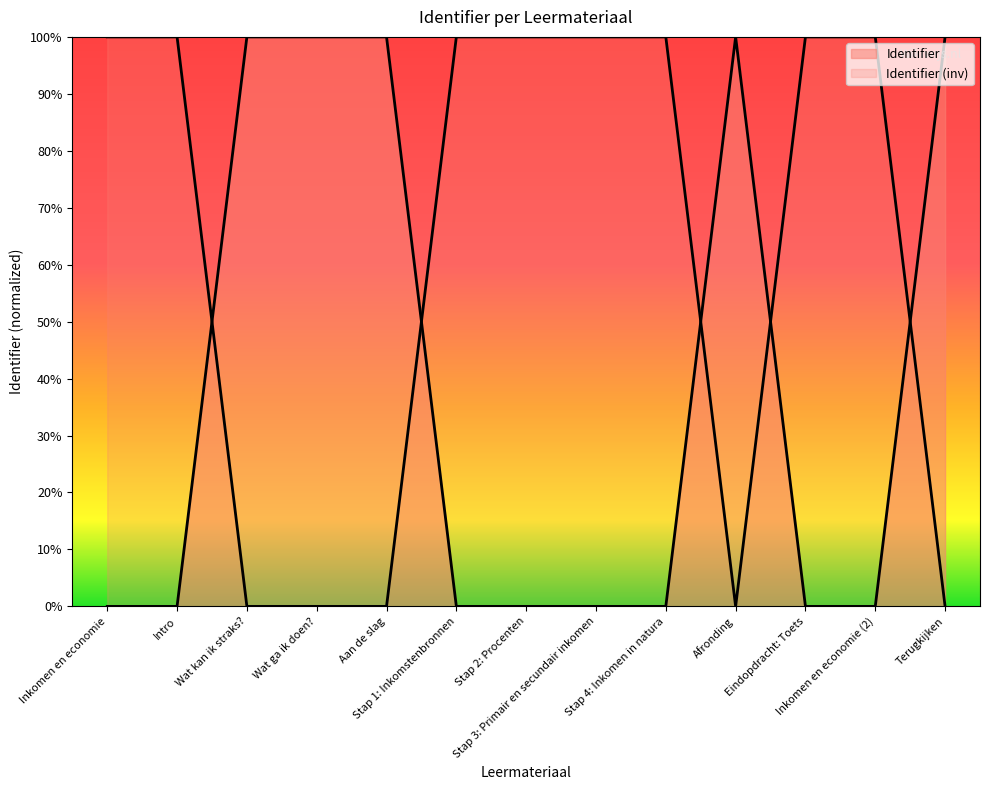

At which category does the data reach its first local peak?

Aan de slag